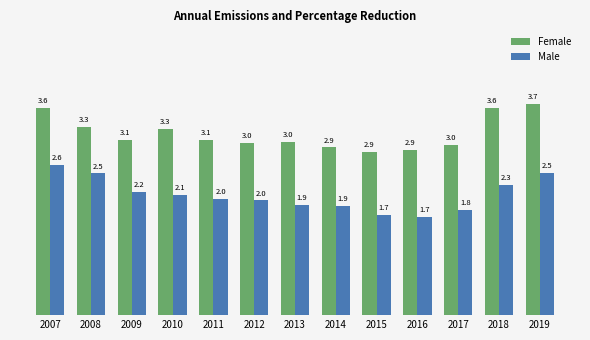

Which series has the widest spread of values?

Male